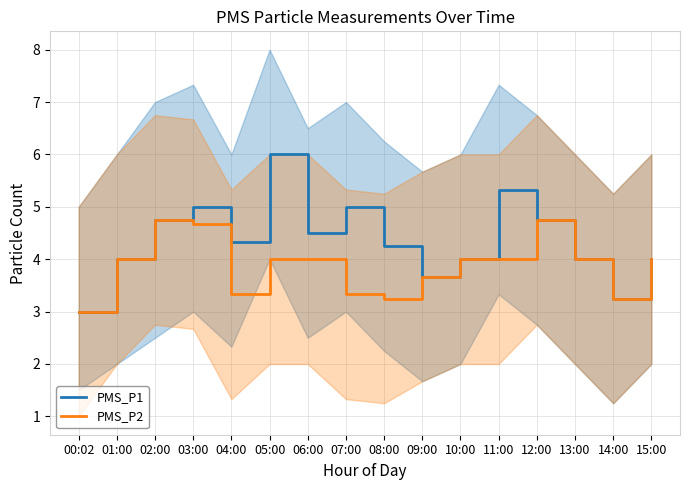

Rank the series at 03:00 from lowest to highest value.

PMS_P2, PMS_P1